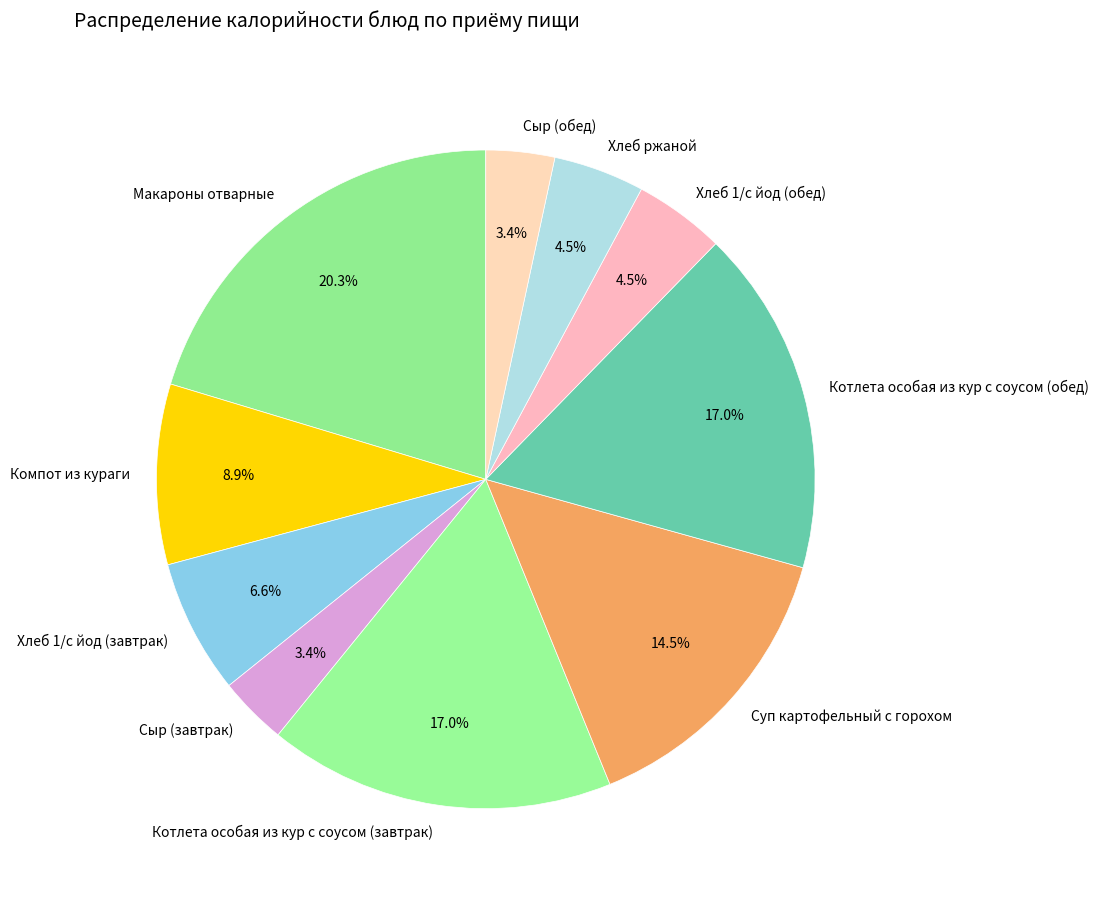

Is Суп картофельный с горохом the majority of the pie?

No